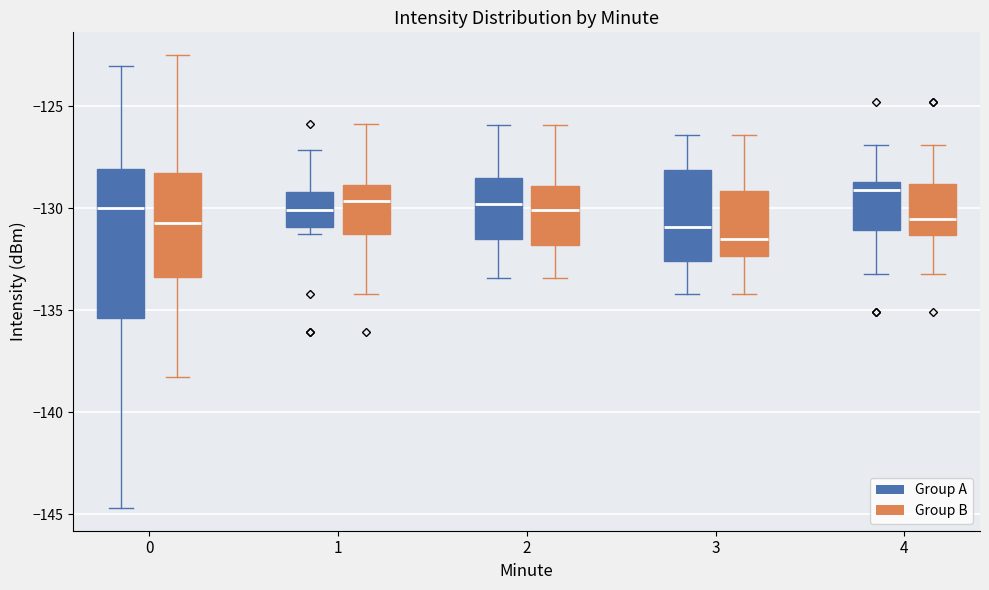

Comparing the boxes themselves (not the whiskers), which one is the tallest?

0 (Group A)